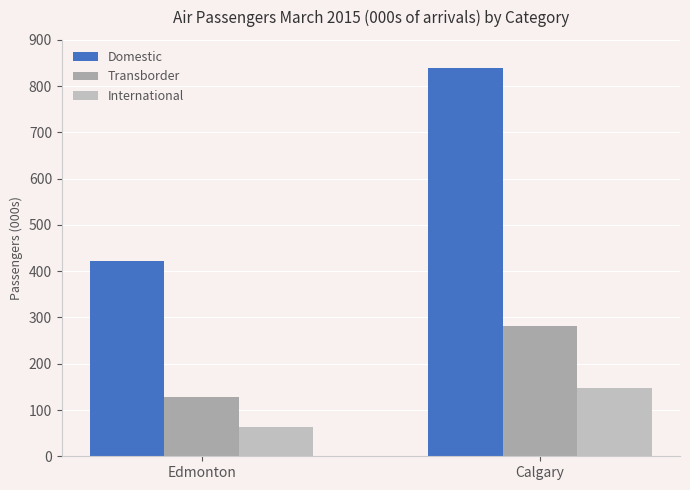

At which category is the sum across all series the highest?

Calgary